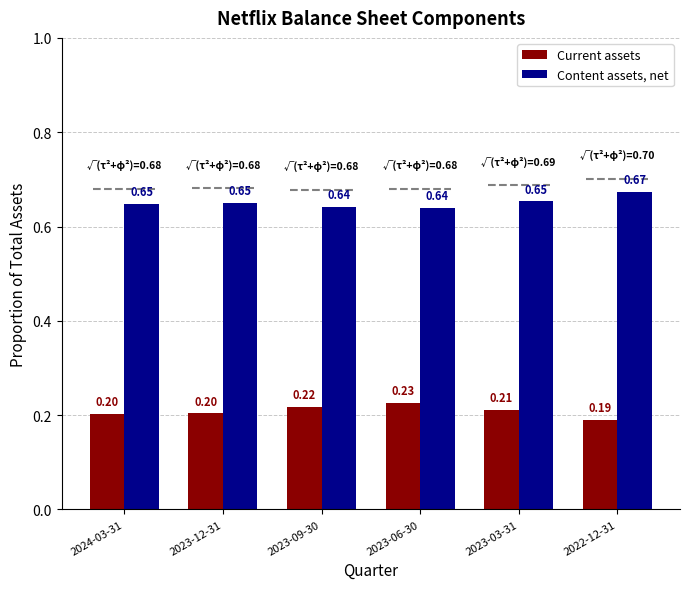

Rank the series by their maximum value, from lowest to highest.

Current assets, Content assets, net